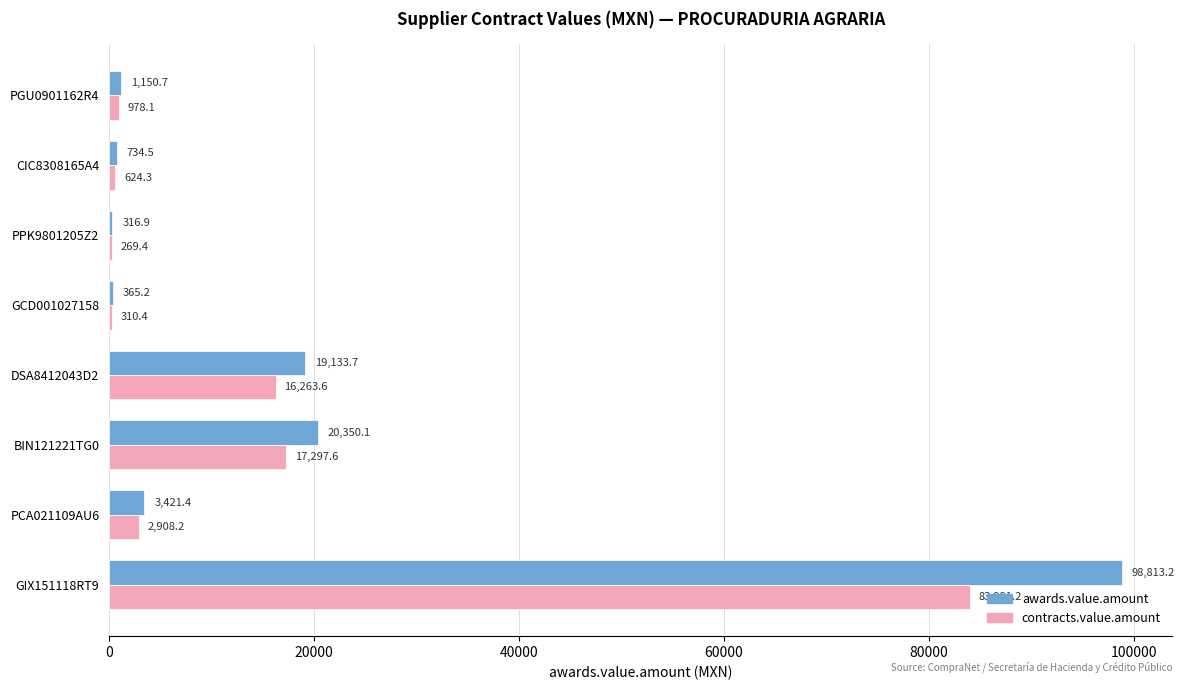

Which series changed the most between GIX151118RT9 and PGU0901162R4?

awards.value.amount